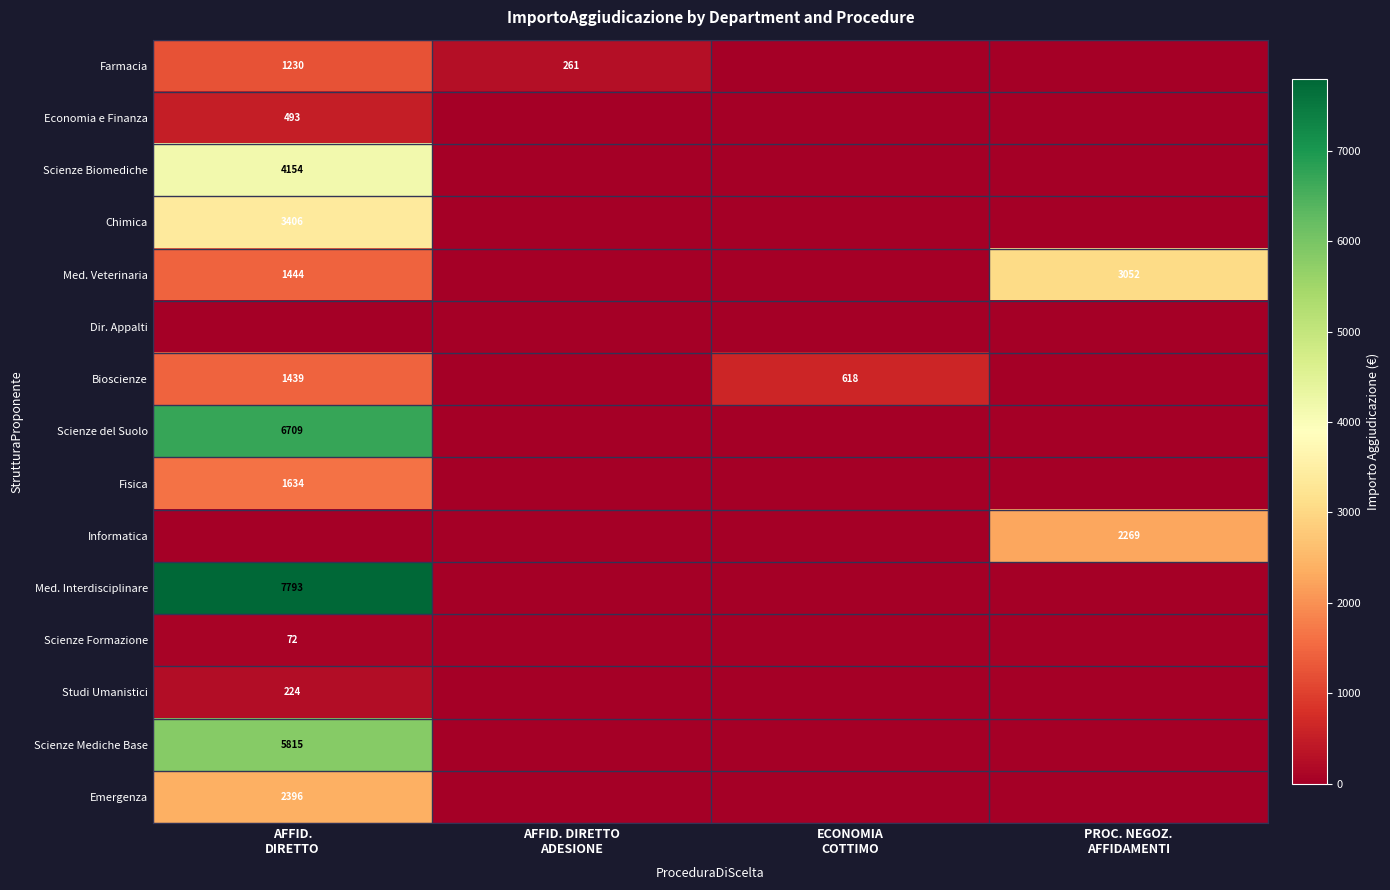

What is the average value of the Informatica series?

567.2